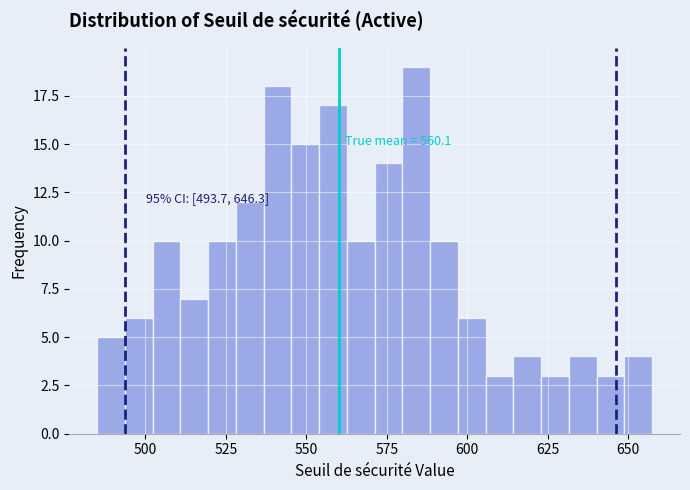

Read against the x-axis, roughly where is the centre of the tallest bar?

585